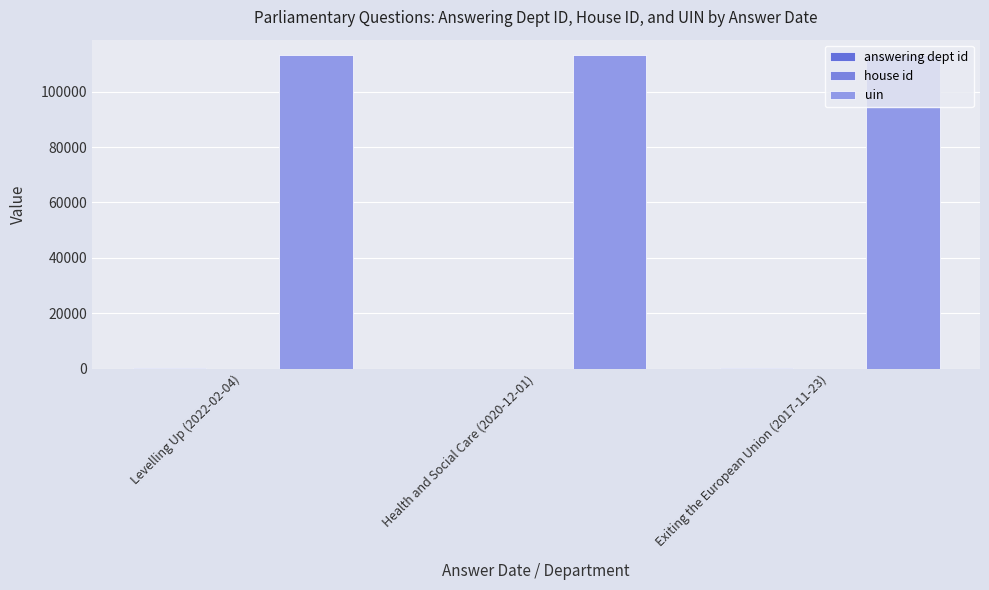

At which category is the sum across all series the highest?

Levelling Up (2022-02-04)